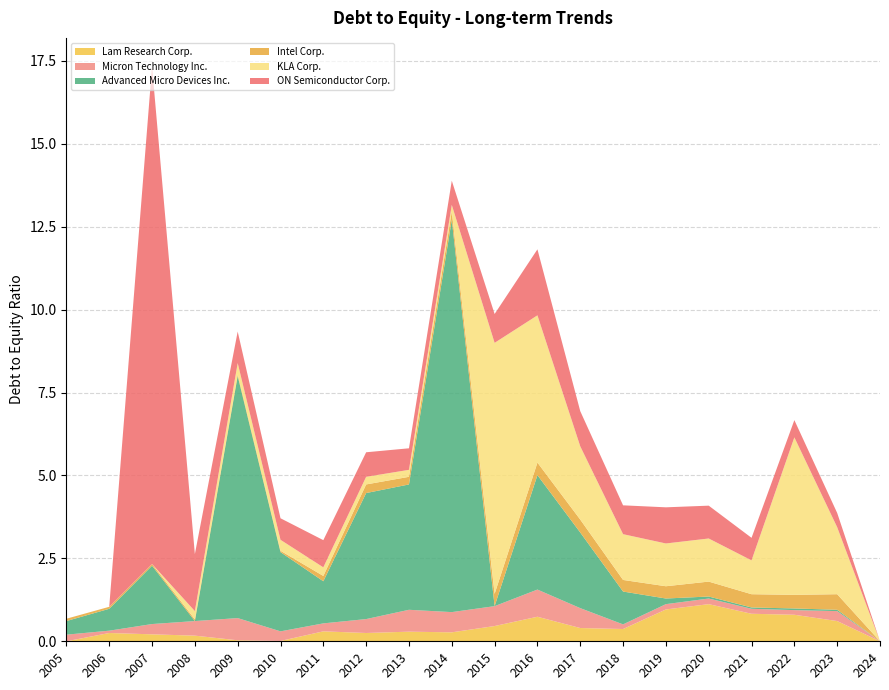

At which category is the sum across all series the highest?

2007